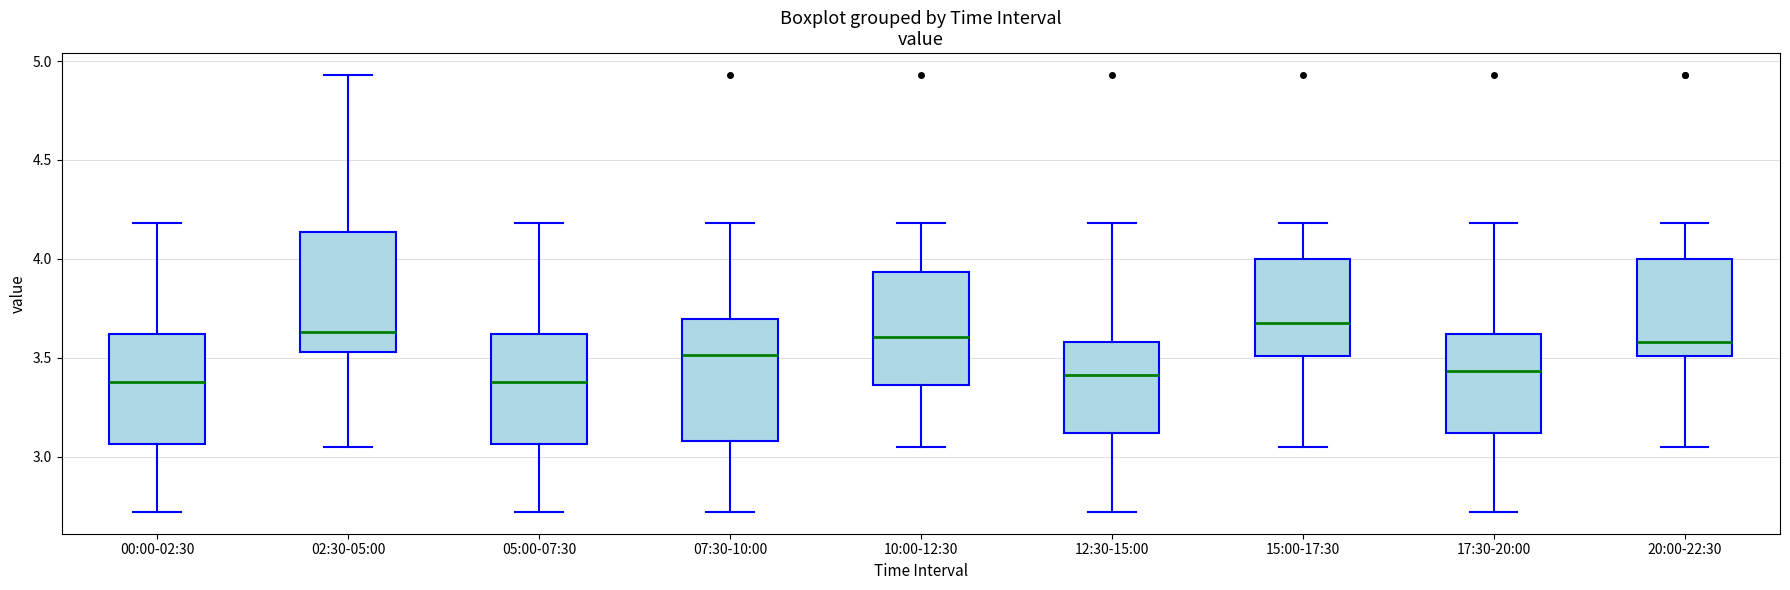

Where does the median line of the box for 10:00-12:30 sit on the y-axis? The values are not printed on the chart, so give them approximately, as read against the axis.

3.60